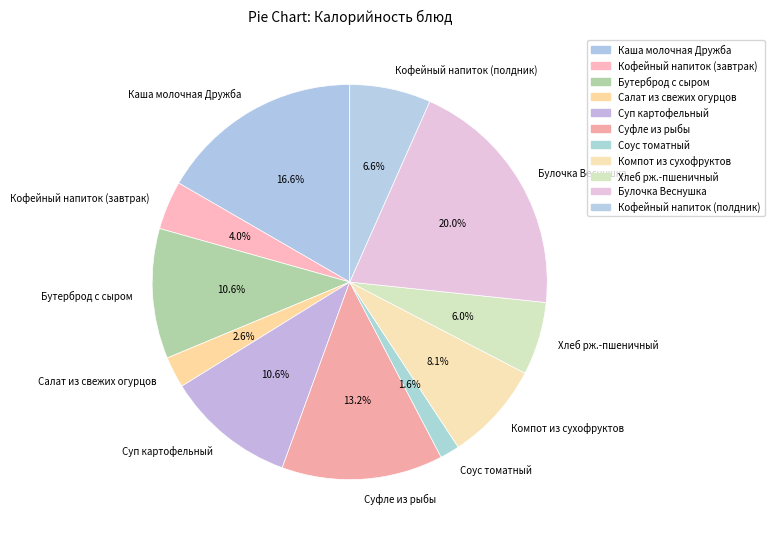

Is it true that Бутерброд с сыром is 11% of the pie?

True